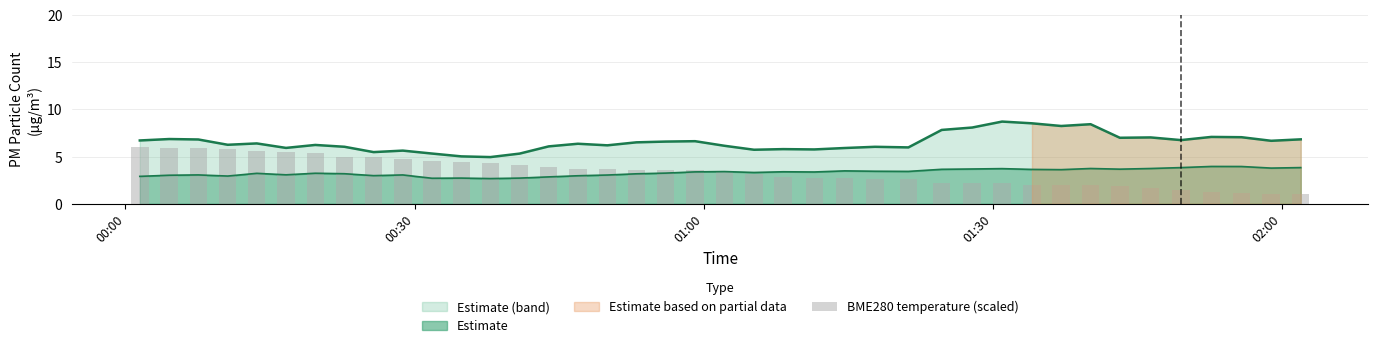

What is the sum of all values?

136.7